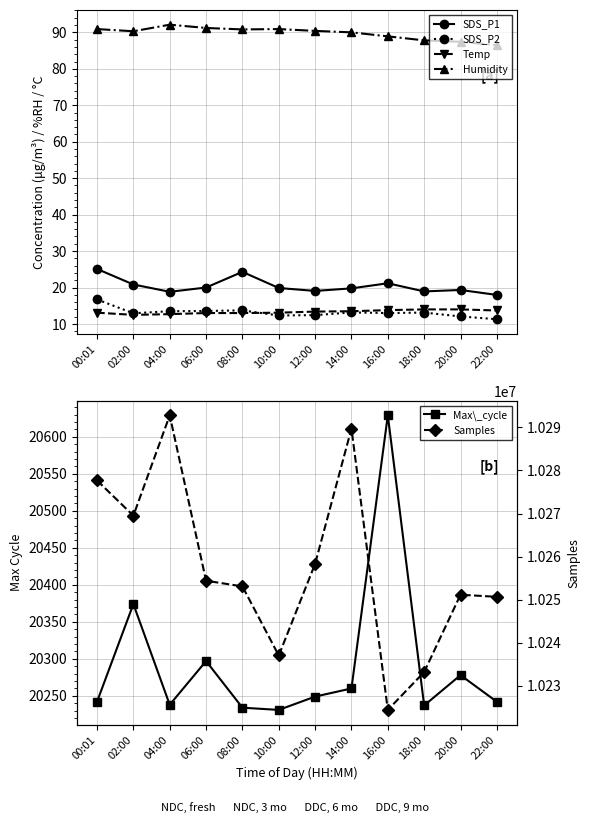

True or false: Samples and Humidity intersect in this chart.

False